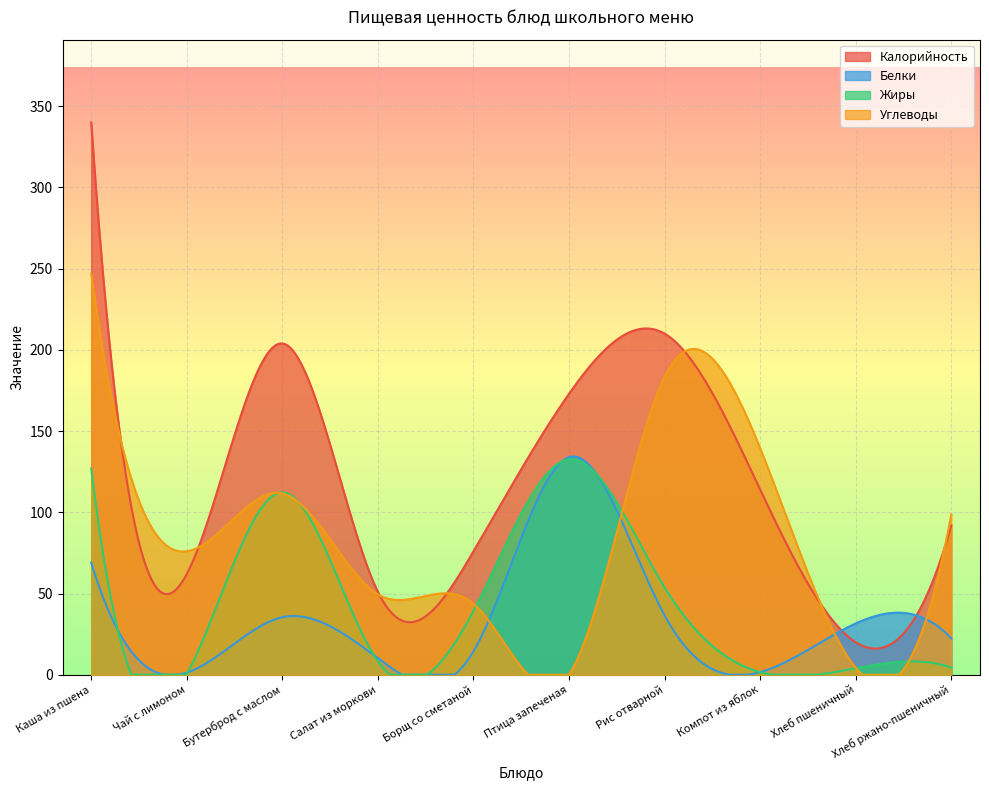

In Углеводы, how many points are higher than both neighbors (excluding endpoints)?

3